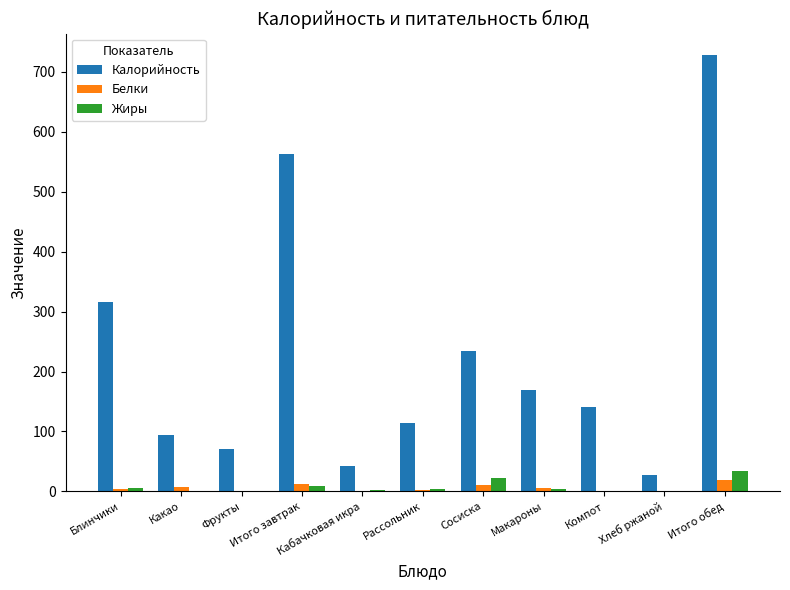

Which category has the highest value across all series?

Итого обед